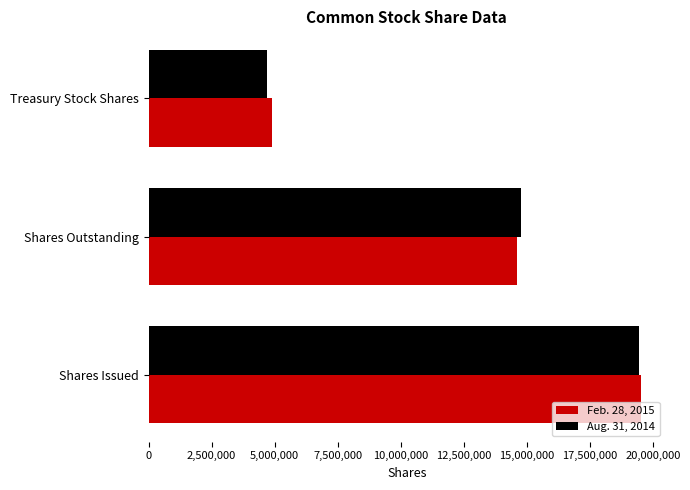

Where is Aug. 31, 2014 nearest to the value 12087129?

Shares Outstanding